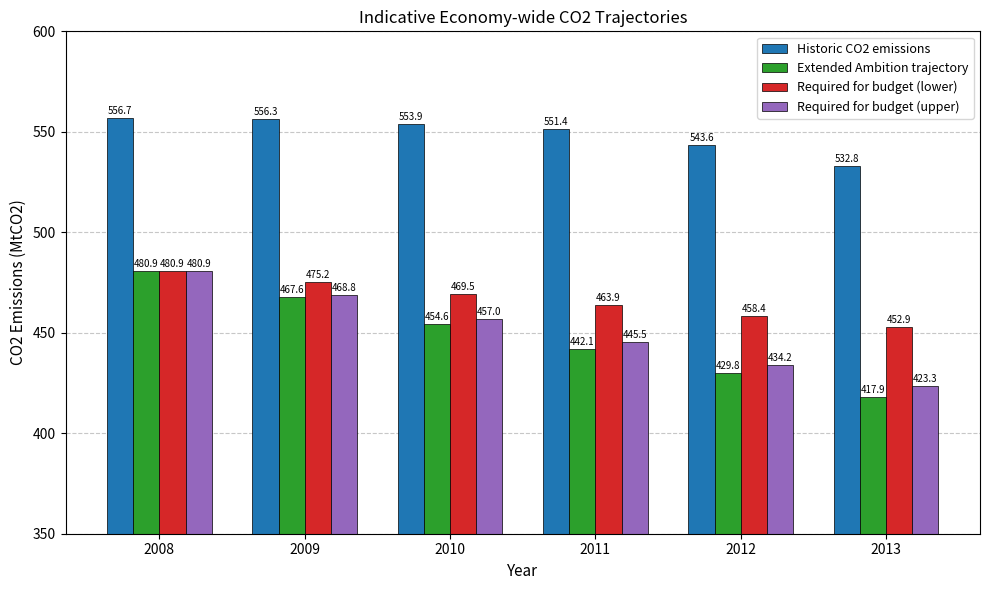

True or false: Historic CO2 emissions has a value of 944.1 at 2008.

False